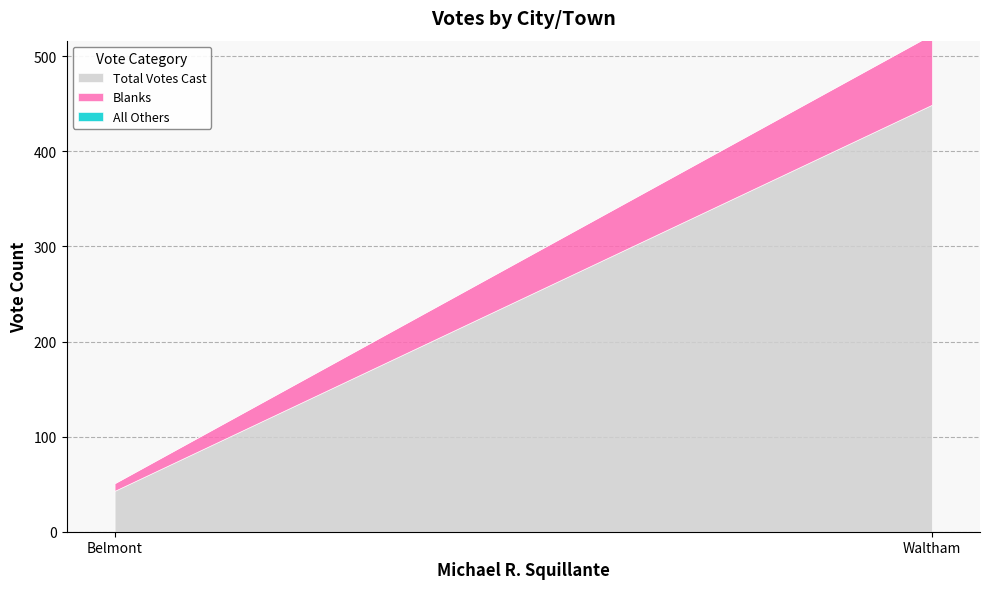

What is the difference between the maximum and minimum values in the Blanks series?

66